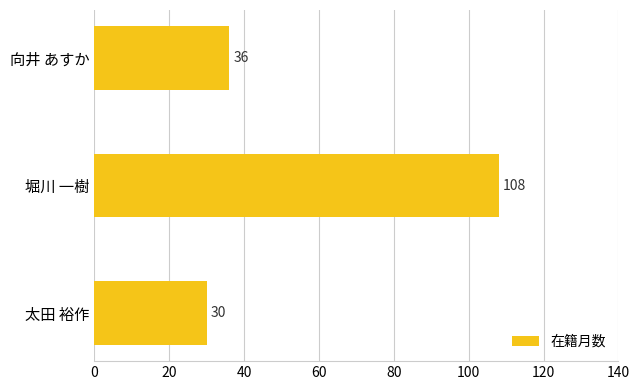

Read the value at 太田 裕作, to the nearest 10.

30